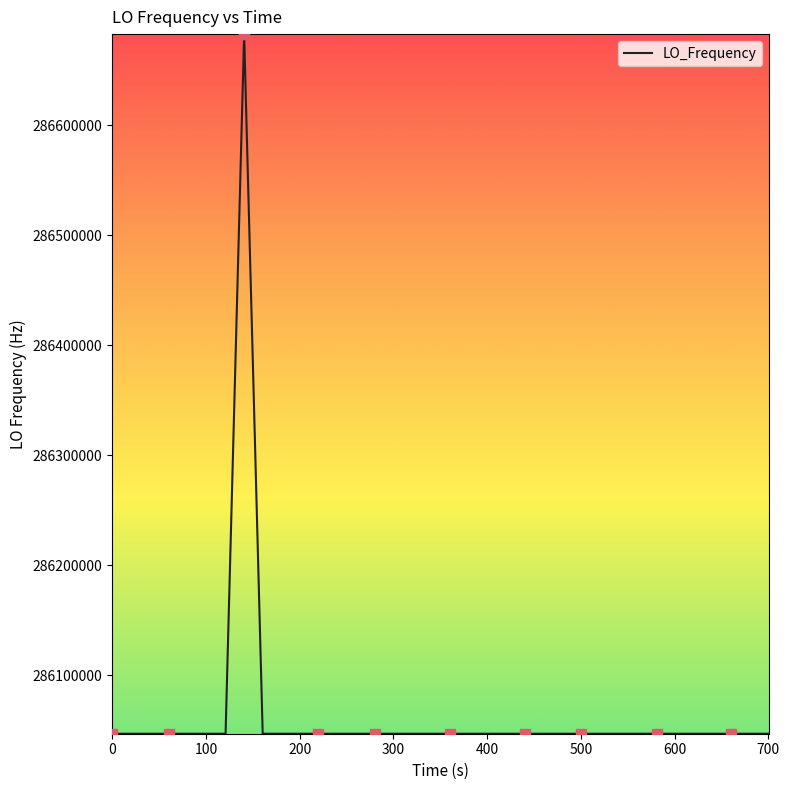

What is the maximum value shown in the chart?

286682706.7